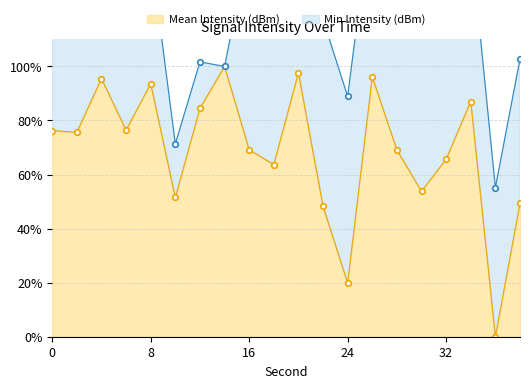

Reading left to right, list all the values displayed in this chart.

76.3	75.6	95.5	76.5	93.6	51.5	84.5	100.0	69.1	63.7	97.6	48.2	19.8	96.1	69.1	53.8	65.7	87.0	0.0	49.3